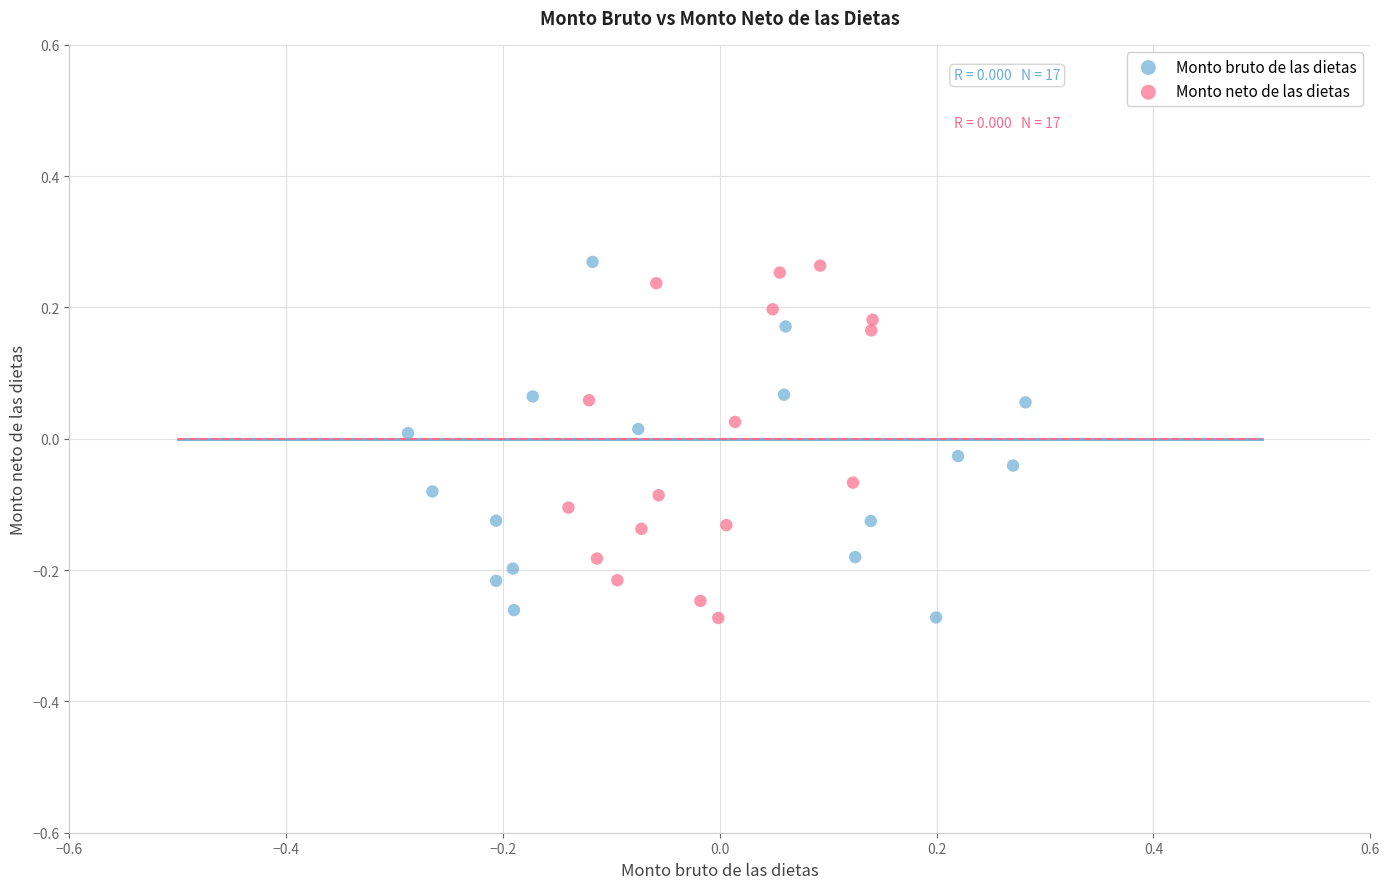

What are all the series names shown in the legend?

Monto bruto de las dietas, Monto neto de las dietas